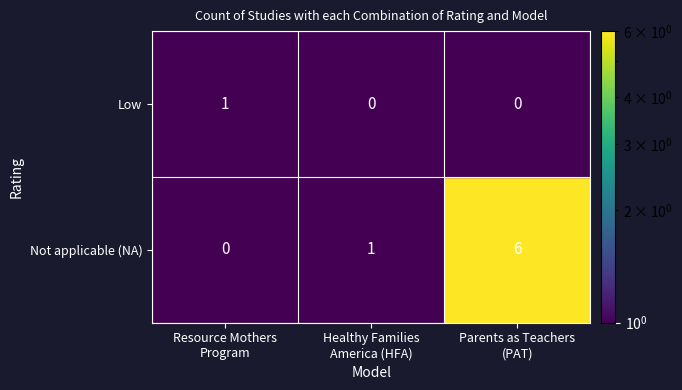

How many series are shown in this chart?

2